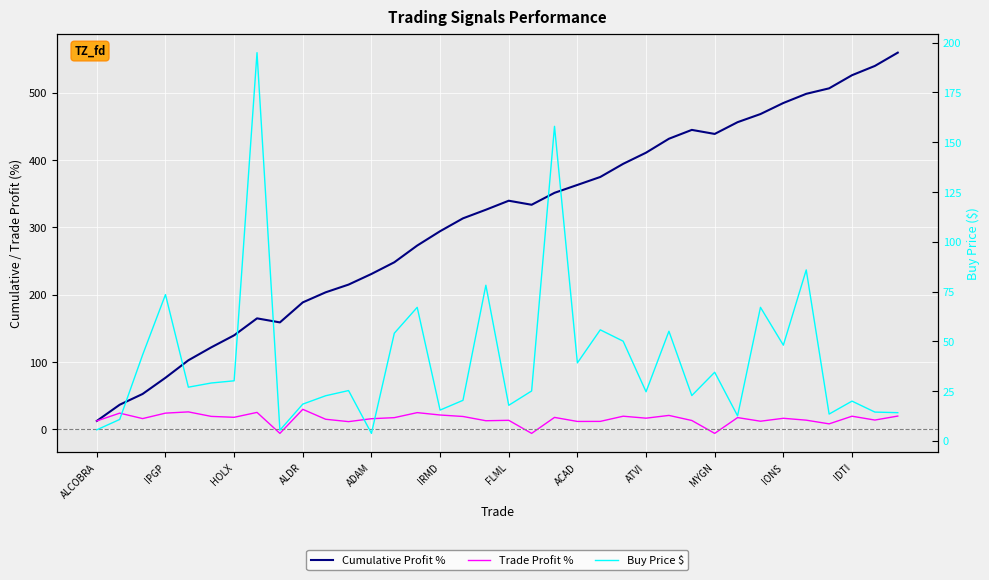

True or false: Trade Profit % and Cumulative Profit % cross at least once.

False